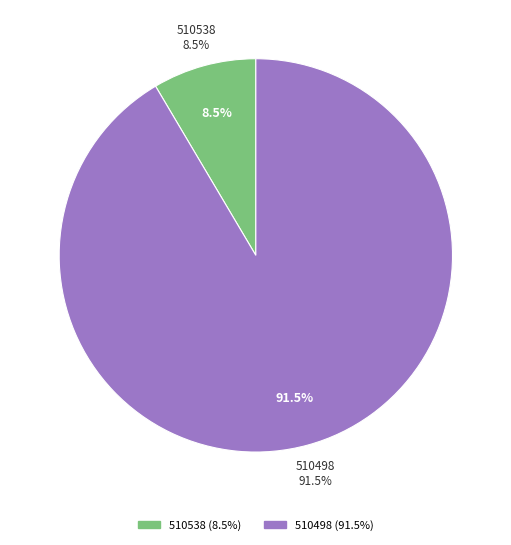

True or false: 510498 accounts for 99% of the total.

False